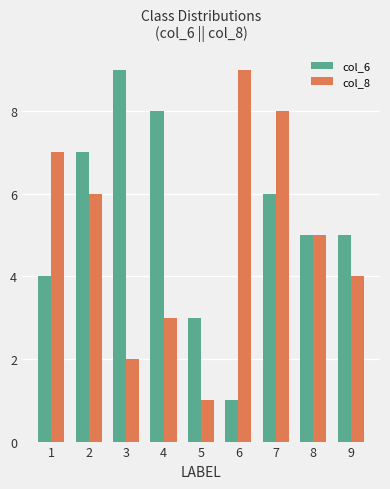

What is the spread (max minus min) of values at 9?

1